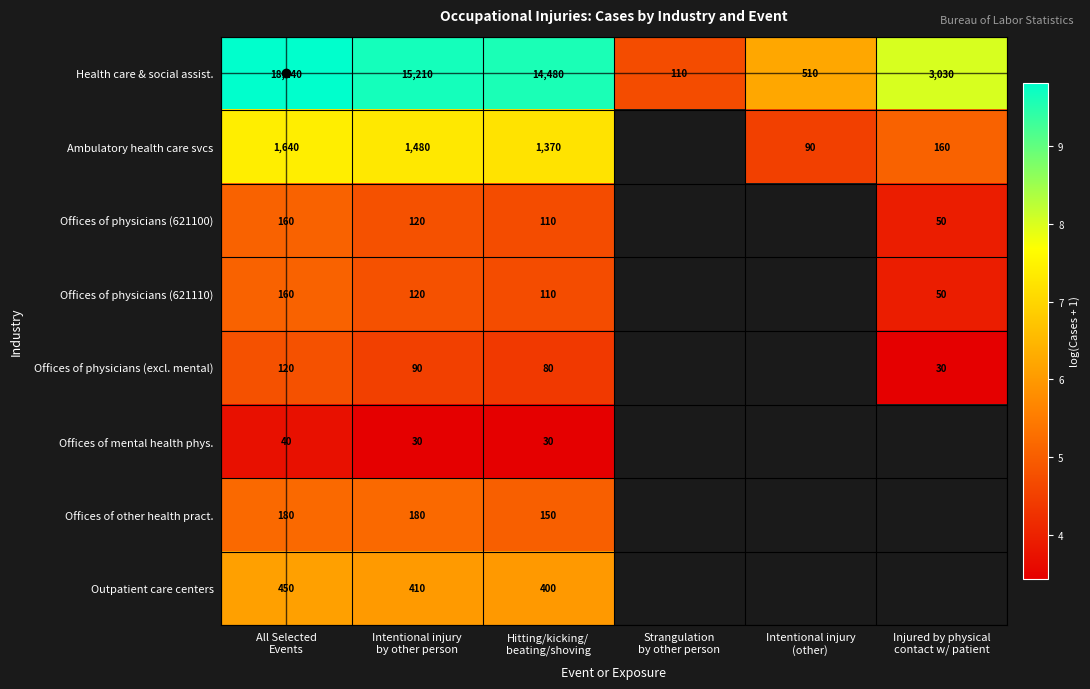

The value of Offices of physicians (621100) at Injured by physical contact w/ patient is 3.9. True or false?

True